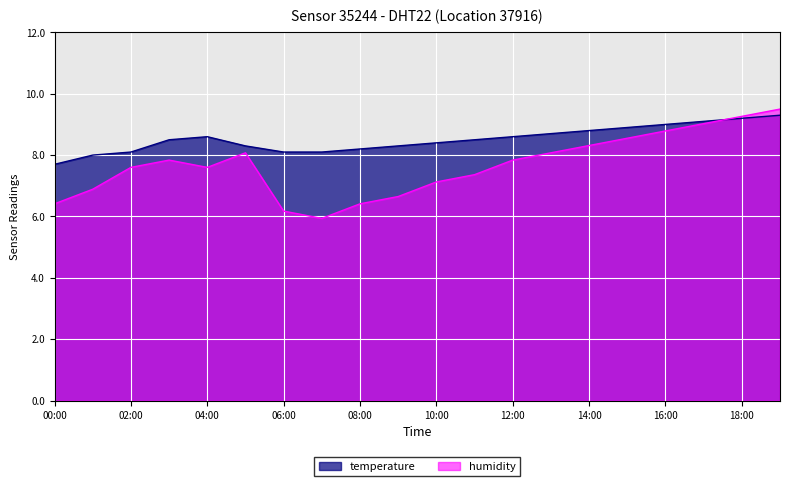

What is the average value of the humidity series?

7.7